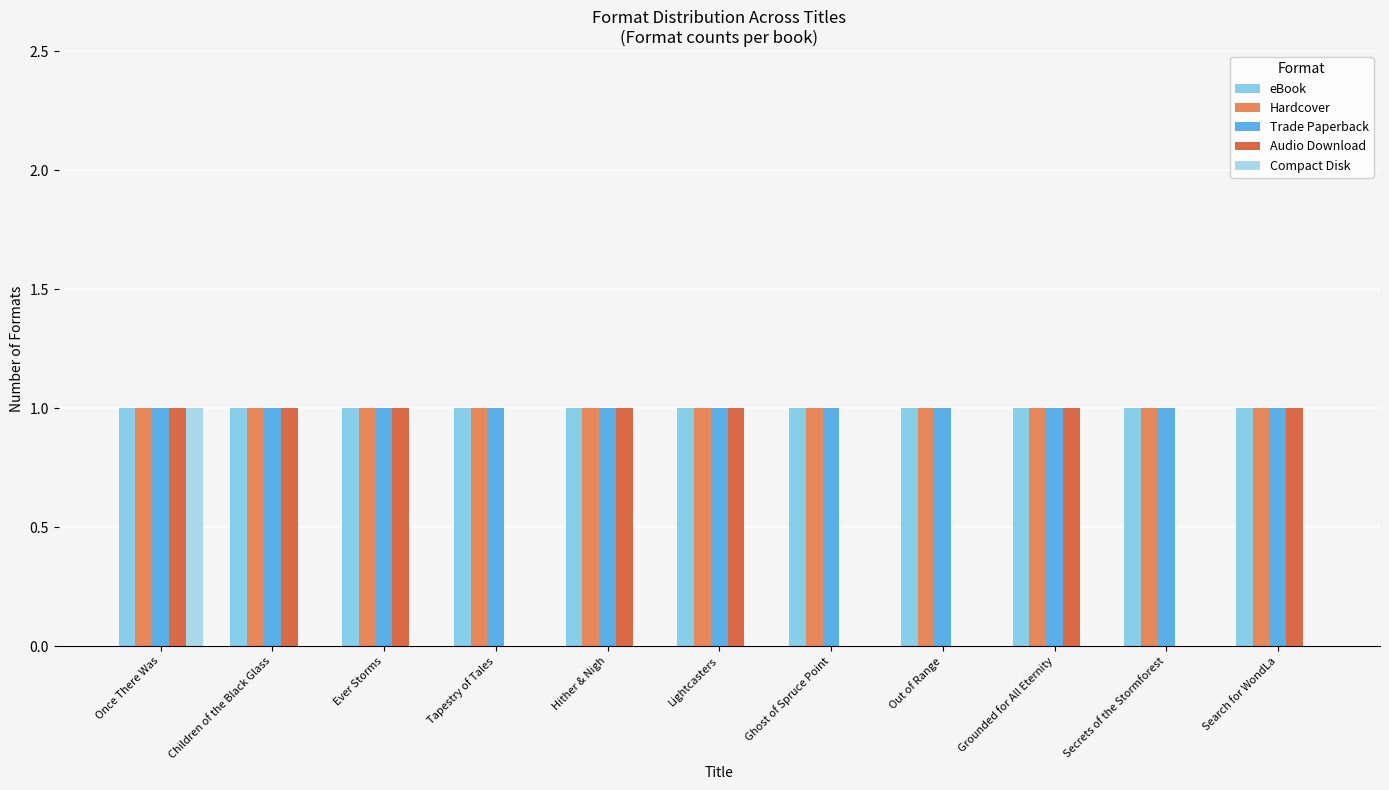

Between Children of the Black Glass and Grounded for All Eternity, which is larger?

Children of the Black Glass